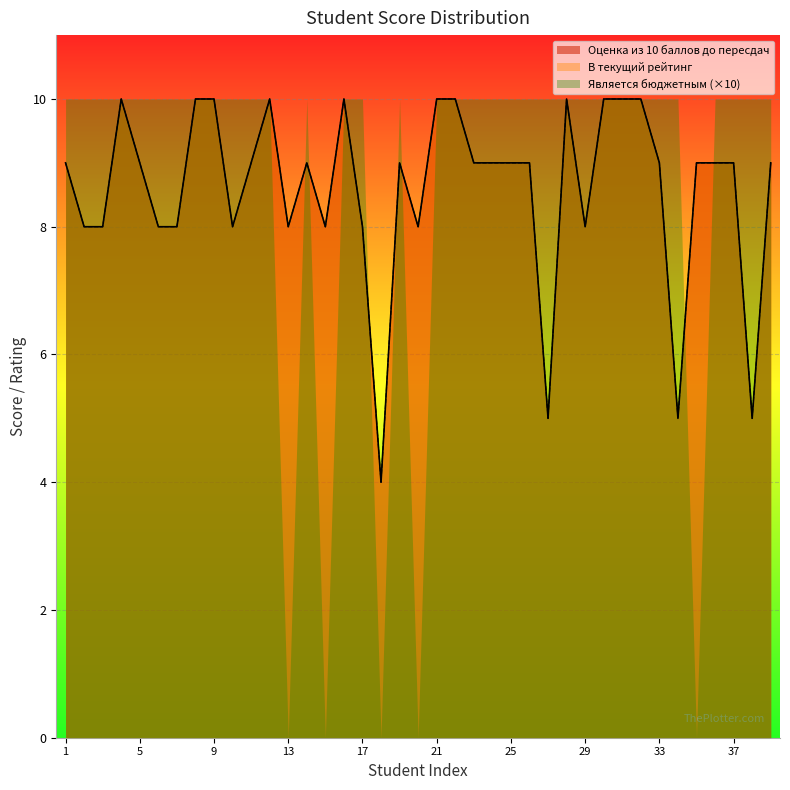

How many lines are shown in the chart?

3